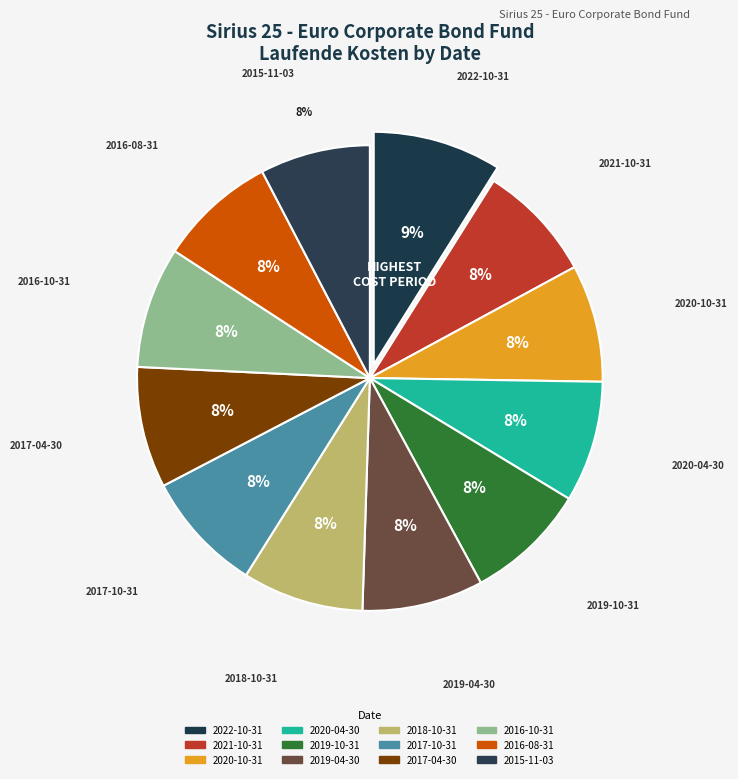

What is the smallest slice in the pie chart?

2015-11-03